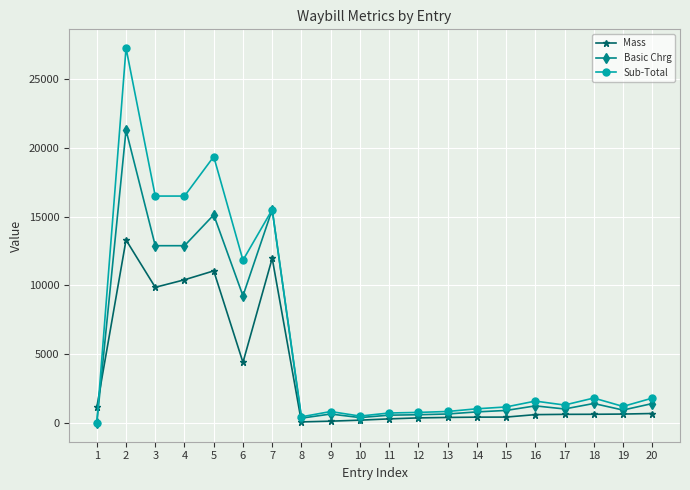

What is the spread (max minus min) of values at 18?

1180.1